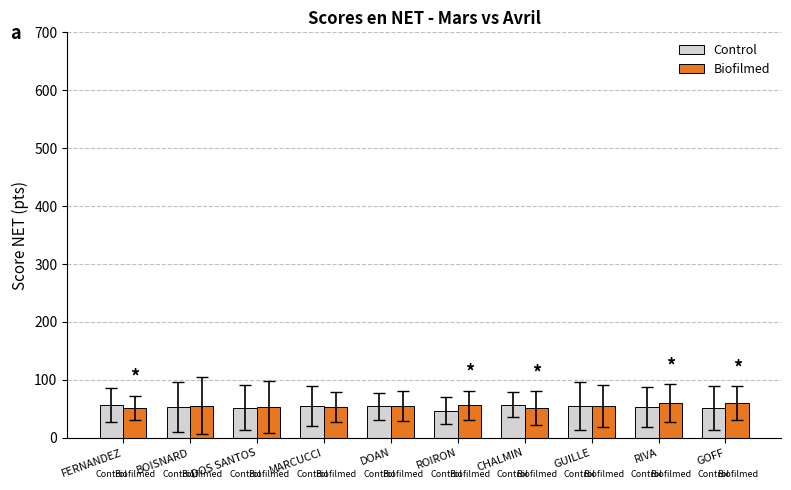

What is the value of the Control bar at the 8th from the left?

55